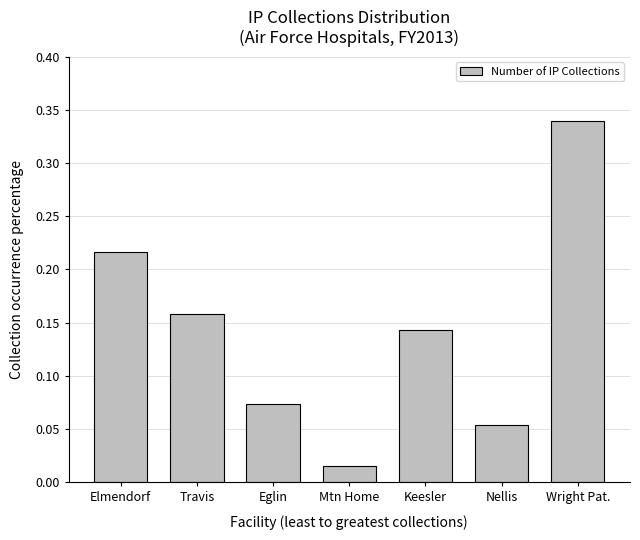

The chart shows a value of 0.0 at Nellis. True or false?

False